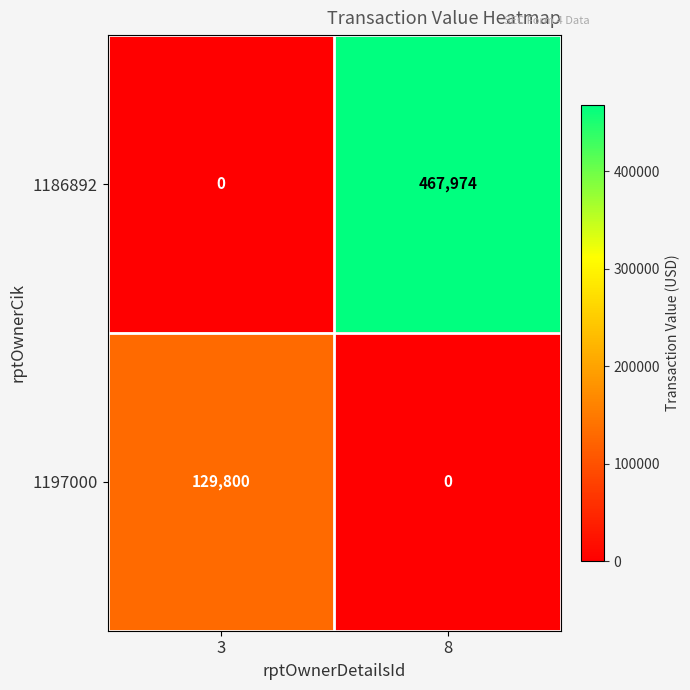

List the series in order of their peak value, highest first.

1186892, 1197000